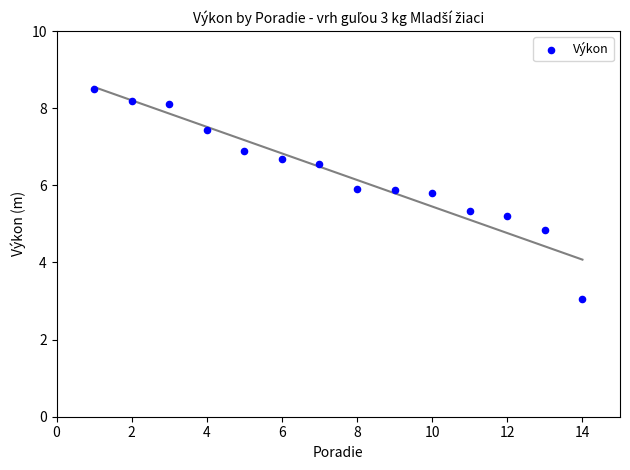

What is the range of X values (max minus min)?

13.0